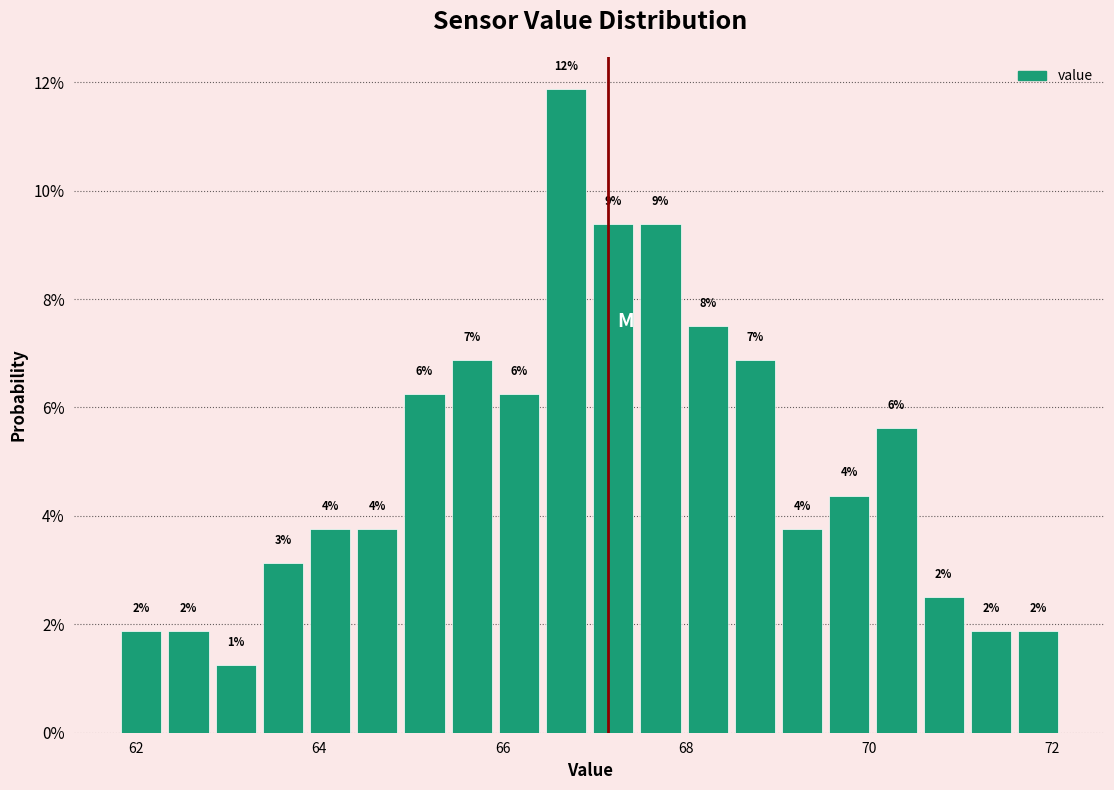

Read against the x-axis, roughly where is the centre of the tallest bar?

66.6